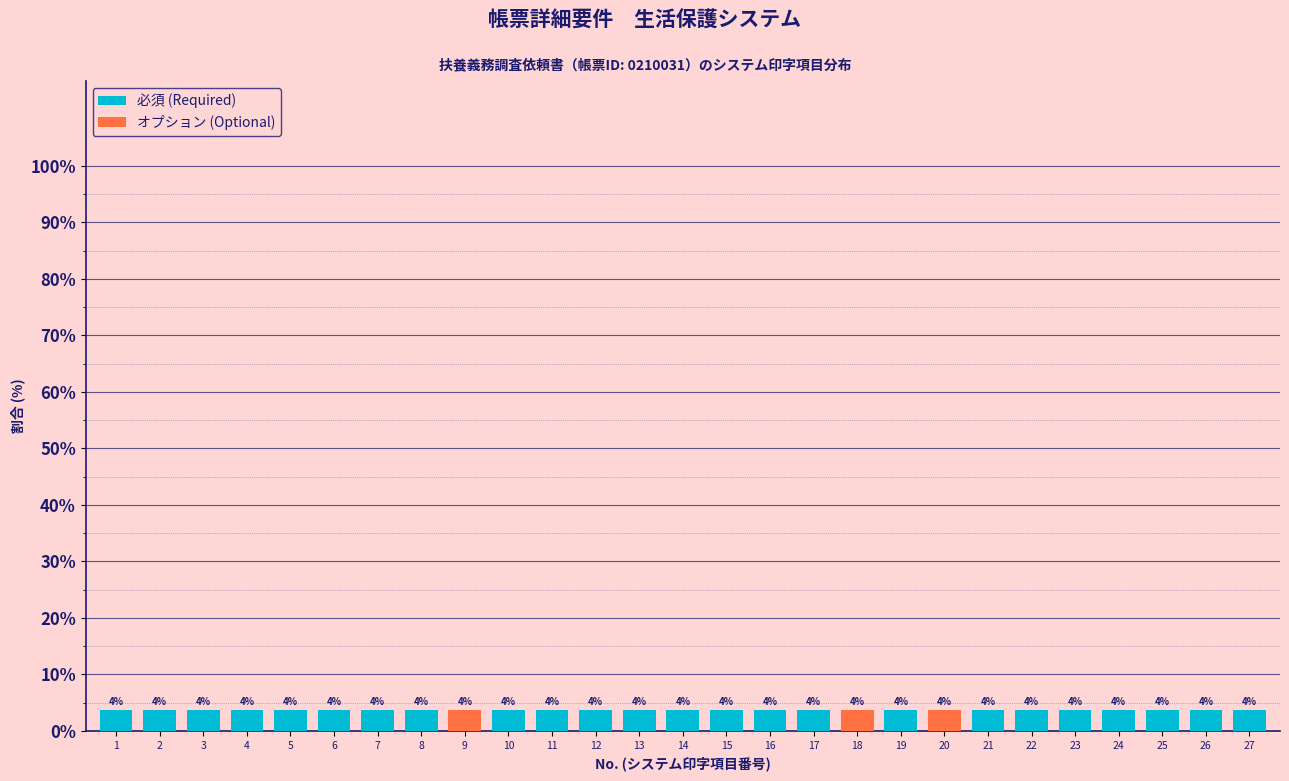

What are all the series names shown in the legend?

必須 (Required), オプション (Optional)